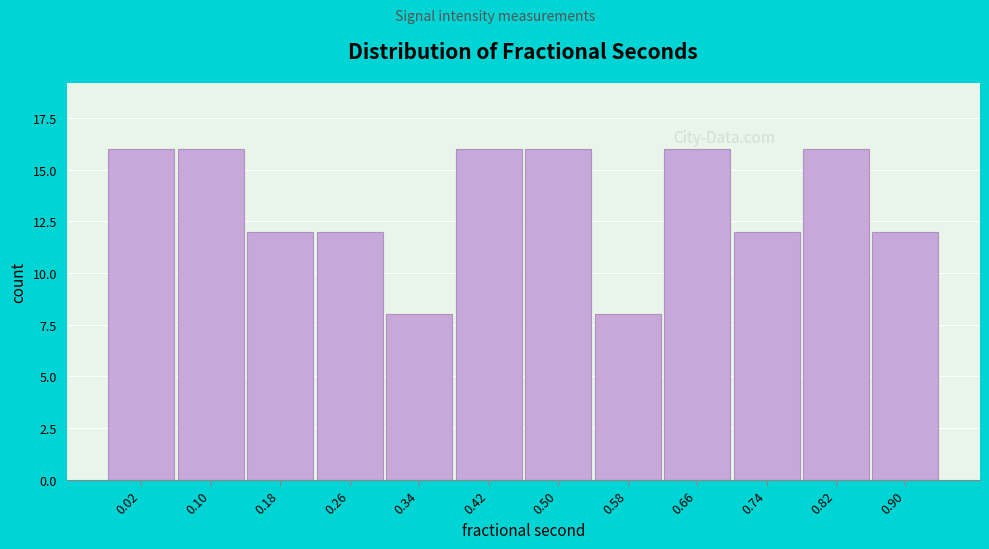

Reading right to left, transcribe all the data shown in this chart.

0.90=12	0.82=16	0.74=12	0.66=16	0.58=8	0.50=16	0.42=16	0.34=8	0.26=12	0.18=12	0.10=16	0.02=16